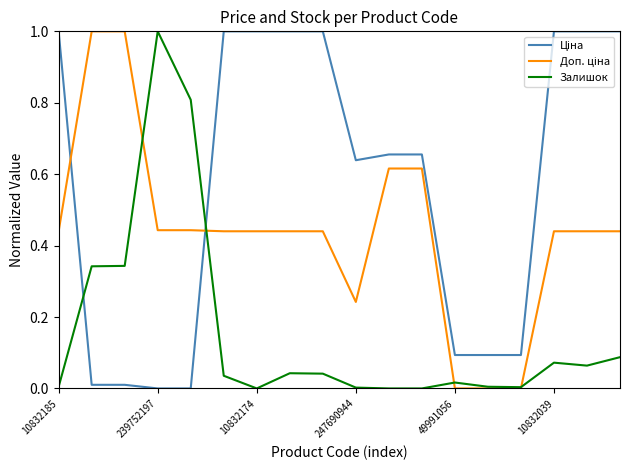

What is the maximum value shown in the chart?

1.0